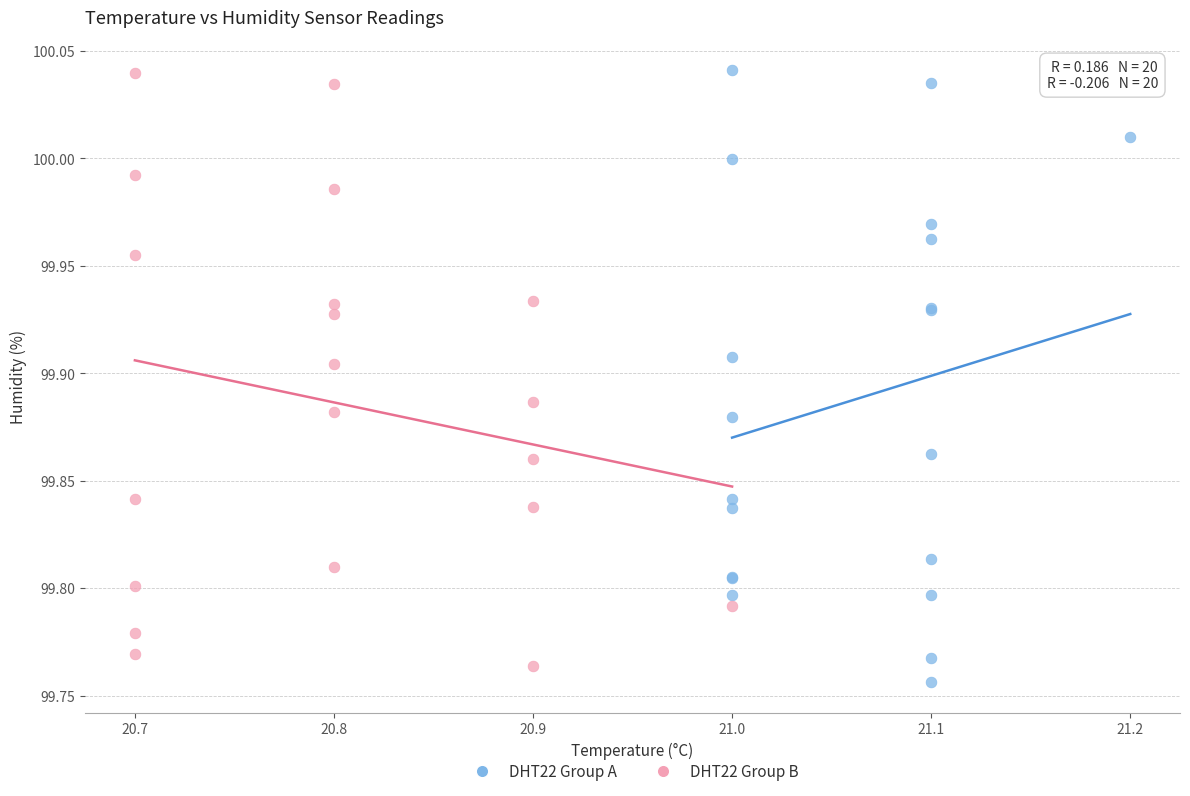

Which series reaches the minimum Y coordinate?

DHT22 Group A